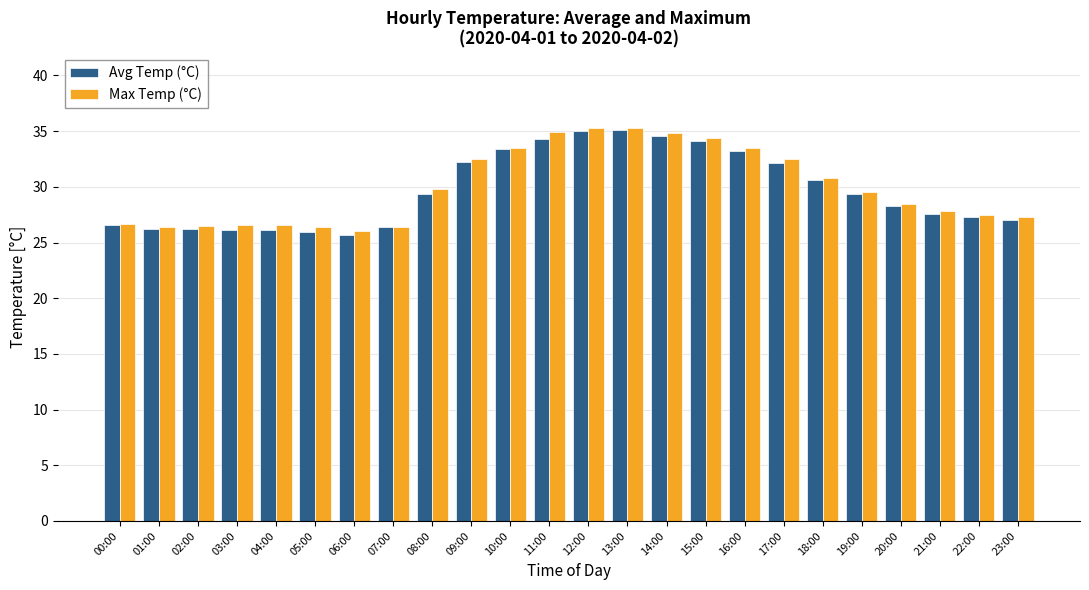

True or false: Max Temp (°C) has a value of 32.5 at 09:00.

True